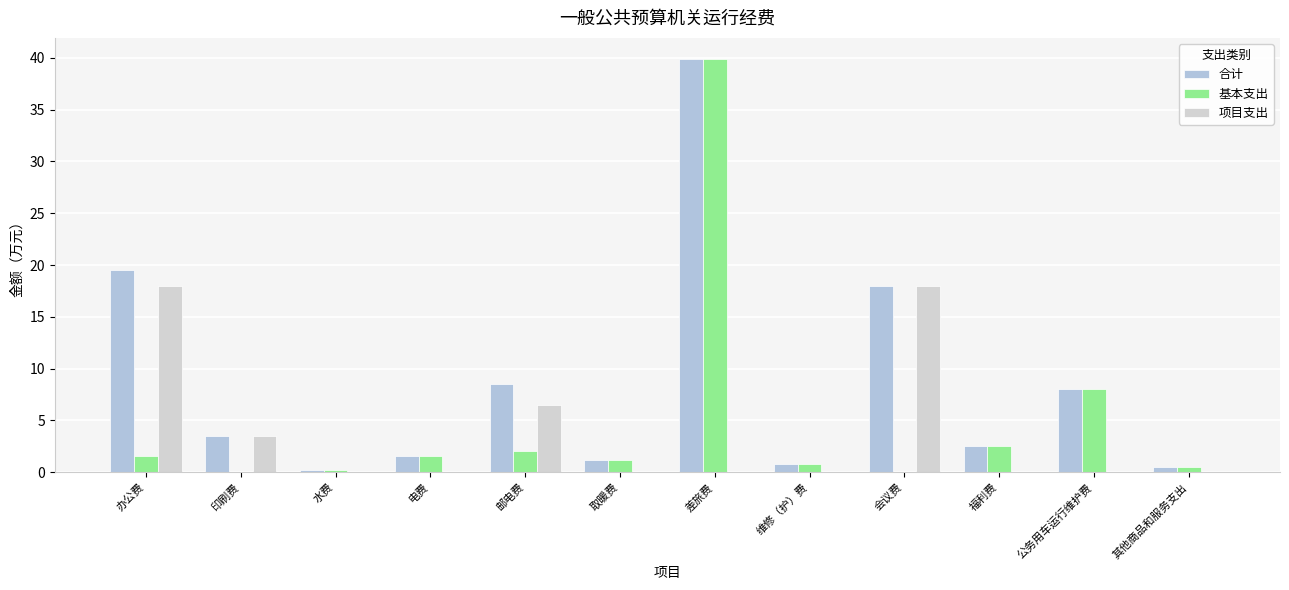

Which series has the largest range (max minus min)?

基本支出